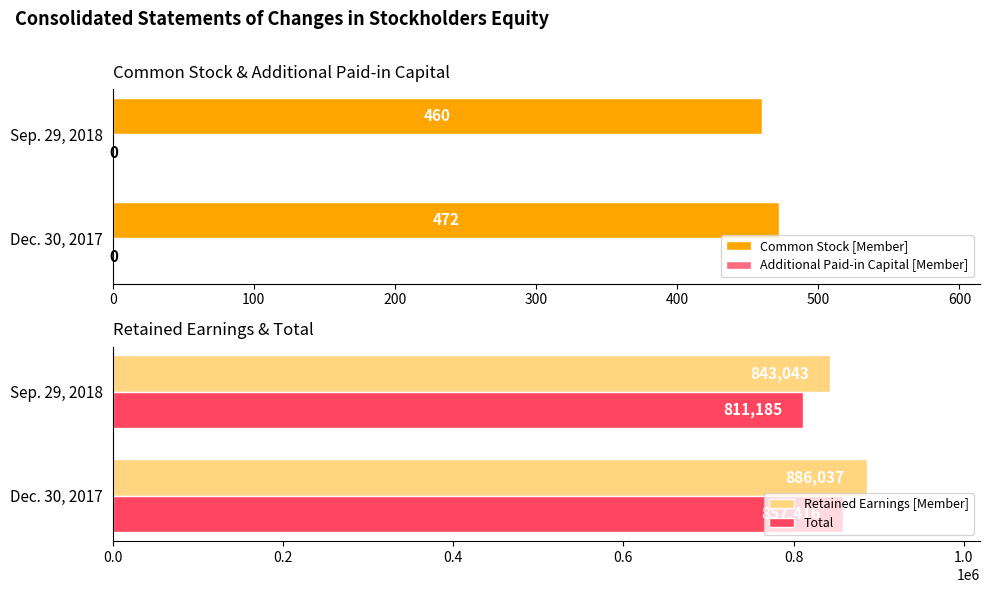

Which category has the lowest value in the Common Stock [Member] series?

Sep. 29, 2018